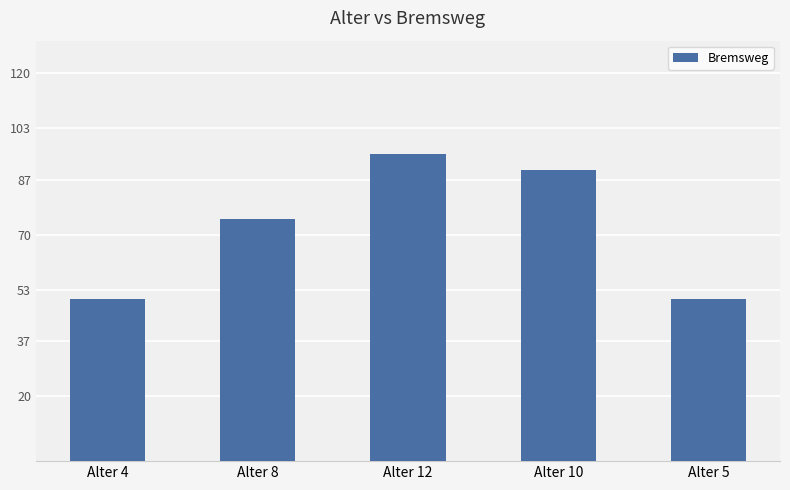

Does the chart contain any negative values?

No